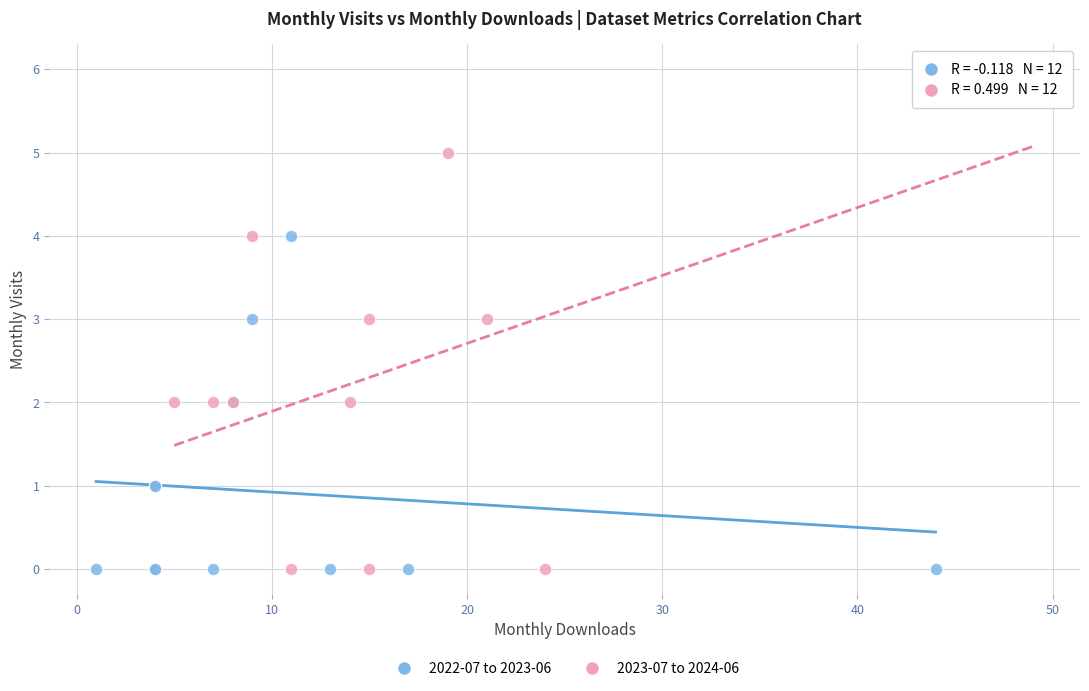

Which series has the largest Y range (max minus min)?

2023-07 to 2024-06